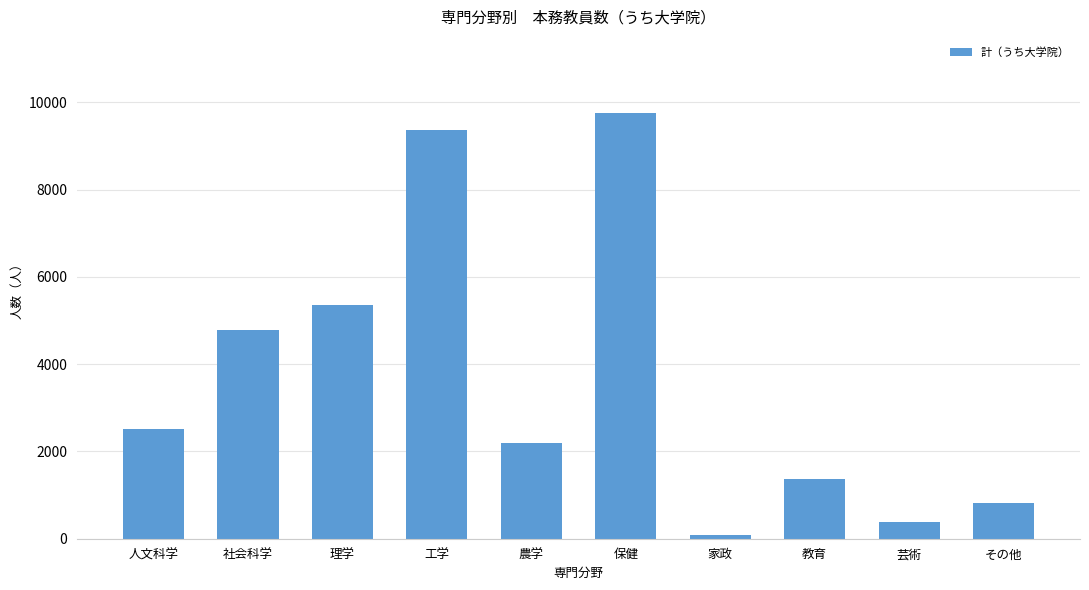

Reading left to right, extract all data points from this chart.

2523	4793	5356	9362	2204	9745	89	1362	386	813